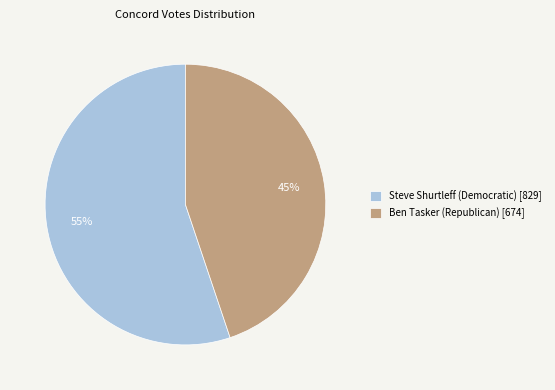

The Ben Tasker (Republican) [674] slice represents 45% of the pie. True or false?

True